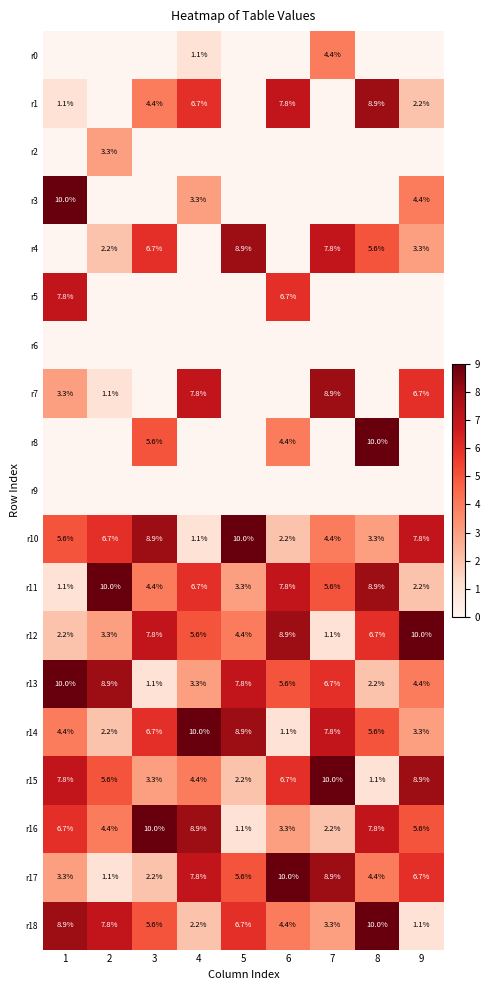

The value of r10 at 4 is 0.4. True or false?

False